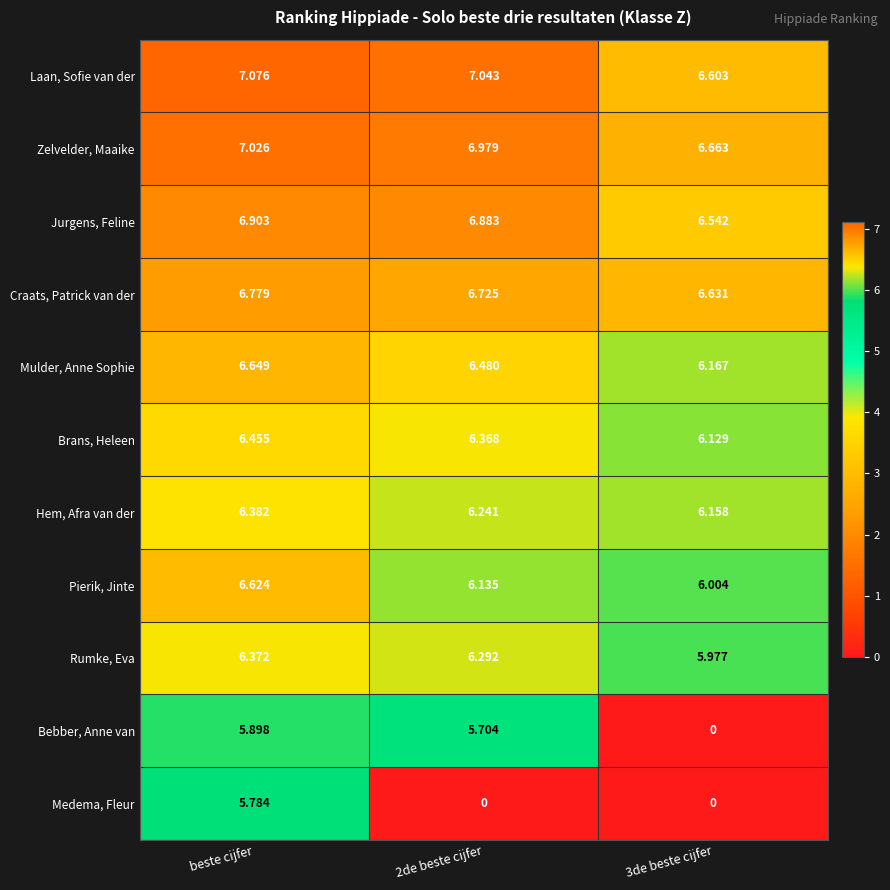

At which label does Medema, Fleur reach its peak?

beste cijfer